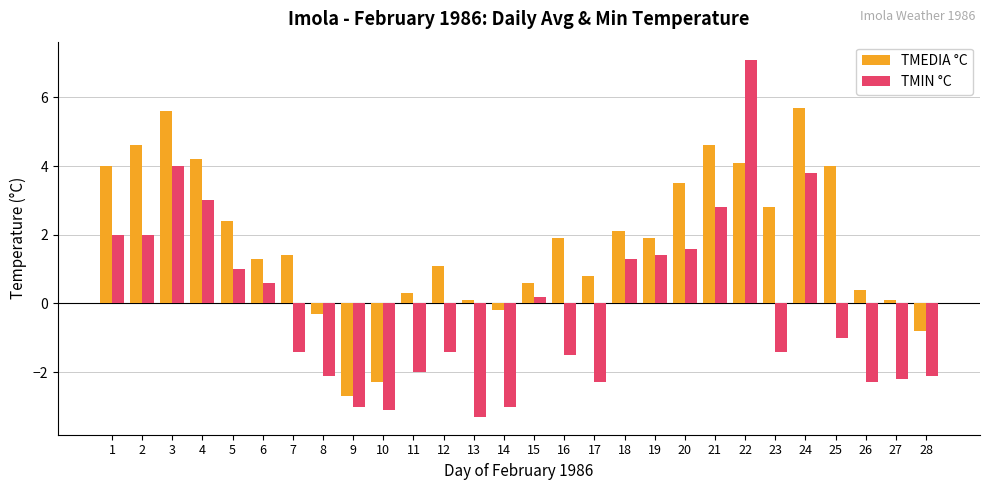

The value of TMEDIA °C at 1 is 0.9. True or false?

False